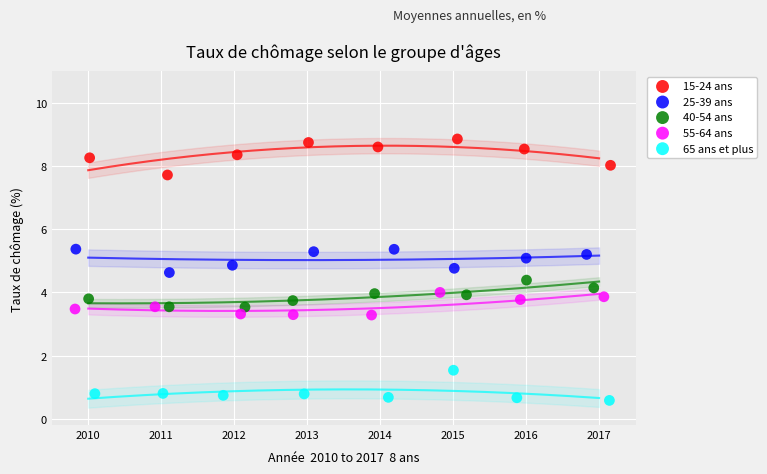

What are all the series names shown in the legend?

15-24 ans, 25-39 ans, 40-54 ans, 55-64 ans, 65 ans et plus